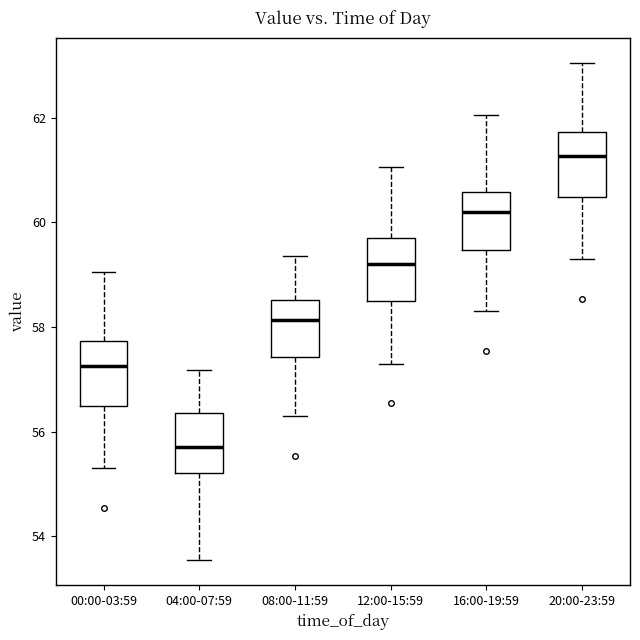

Which box has the highest median line?

20:00-23:59